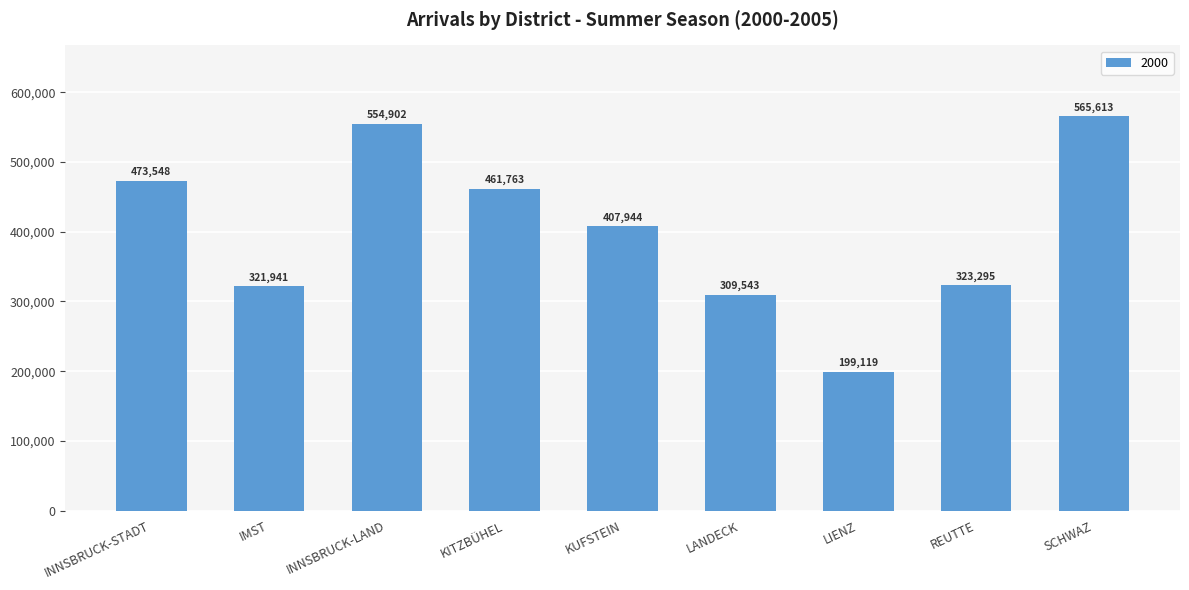

List the labels in order of value, smallest first.

LIENZ, LANDECK, IMST, REUTTE, KUFSTEIN, KITZBÜHEL, INNSBRUCK-STADT, INNSBRUCK-LAND, SCHWAZ